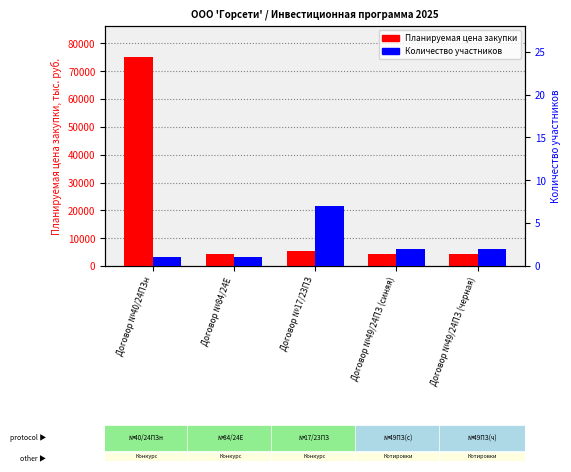

Which series has the largest range (max minus min)?

Планируемая цена закупки